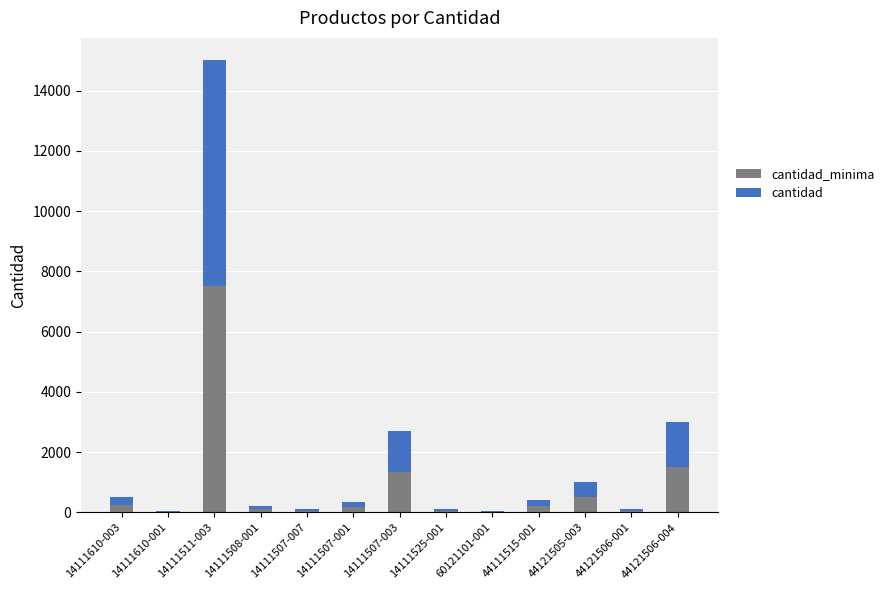

At which category is the sum across all series the highest?

14111511-003